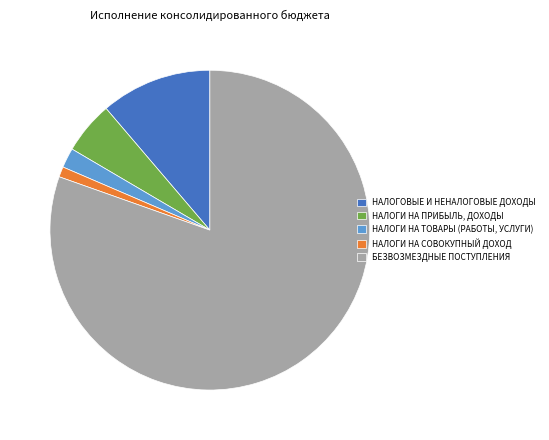

Combined, do НАЛОГИ НА ТОВАРЫ (РАБОТЫ, УСЛУГИ) and БЕЗВОЗМЕЗДНЫЕ ПОСТУПЛЕНИЯ account for over 50%?

Yes